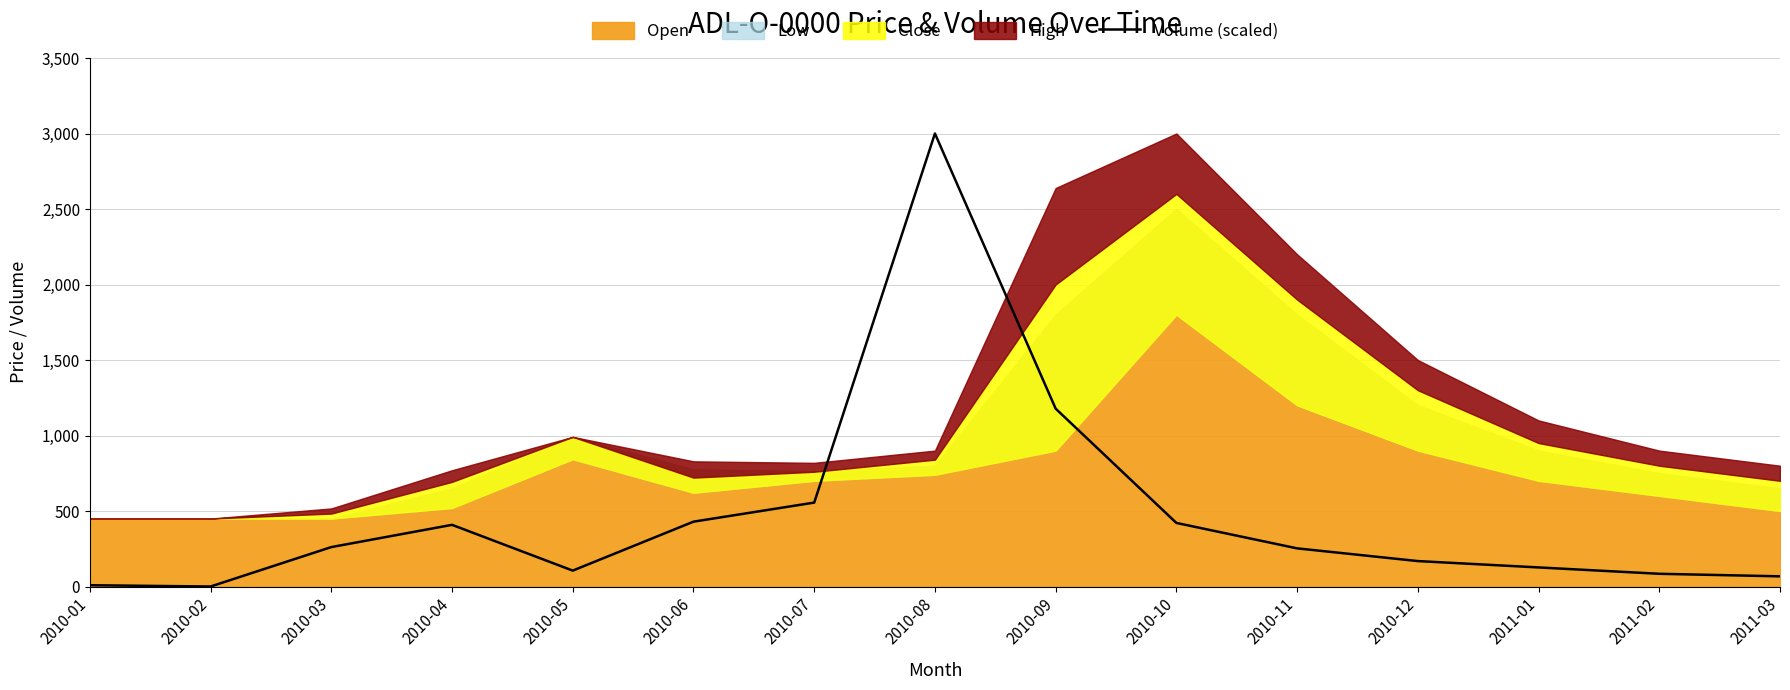

What is the maximum value for Volume (scaled)?

3000.0